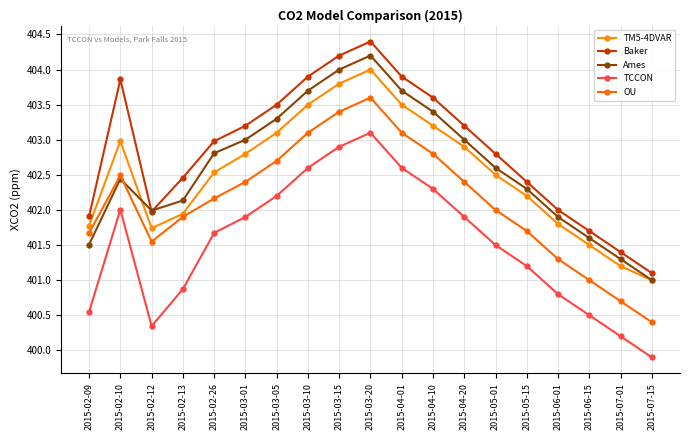

Is this an area chart (filled region under the line)?

No